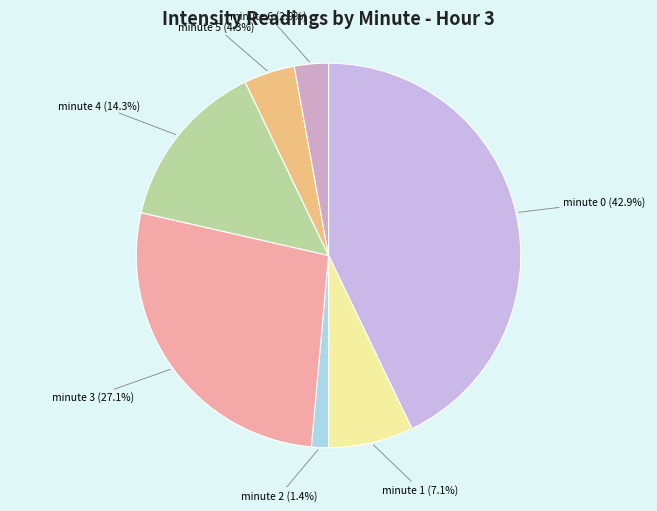

Which slice is the smallest?

minute 2